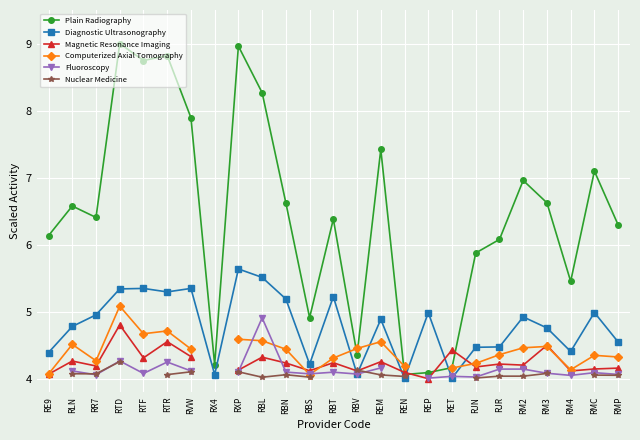

What is the value of the Diagnostic Ultrasonography point at the 16th from the left?

4.0